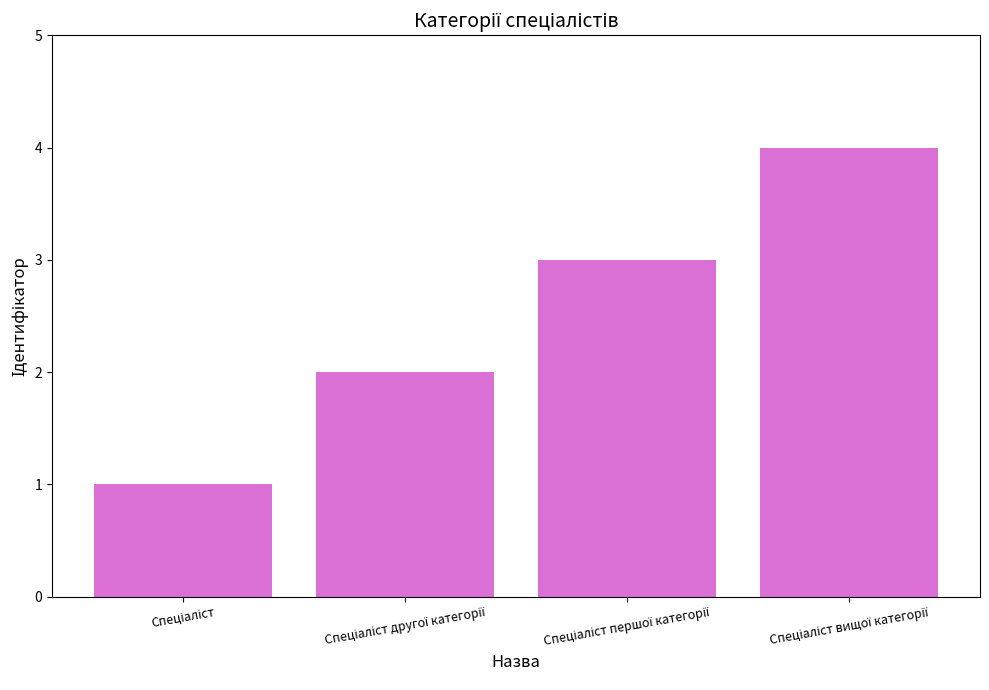

How many data points does each series have?

4